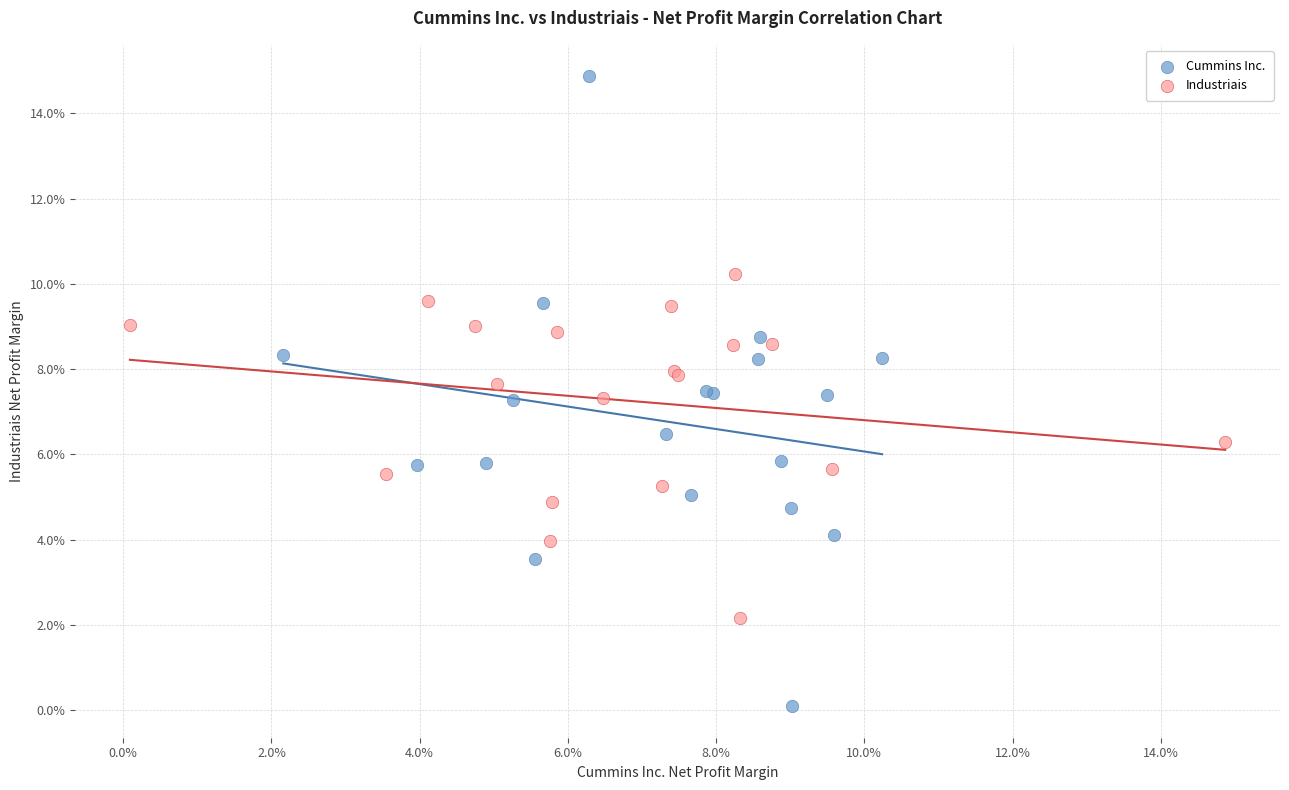

Which series contains the highest Y value?

Cummins Inc.